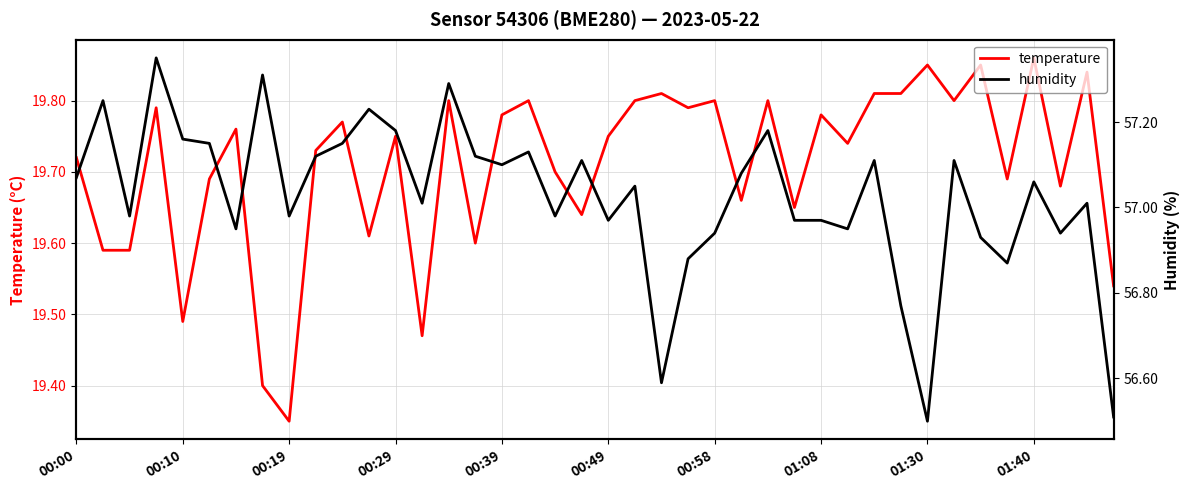

True or false: temperature and humidity intersect in this chart.

False